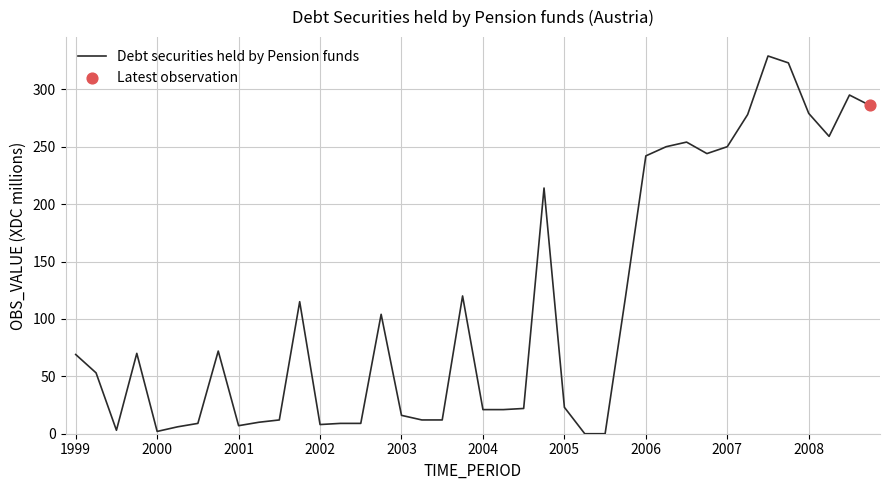

What is the maximum value shown in the chart?

329